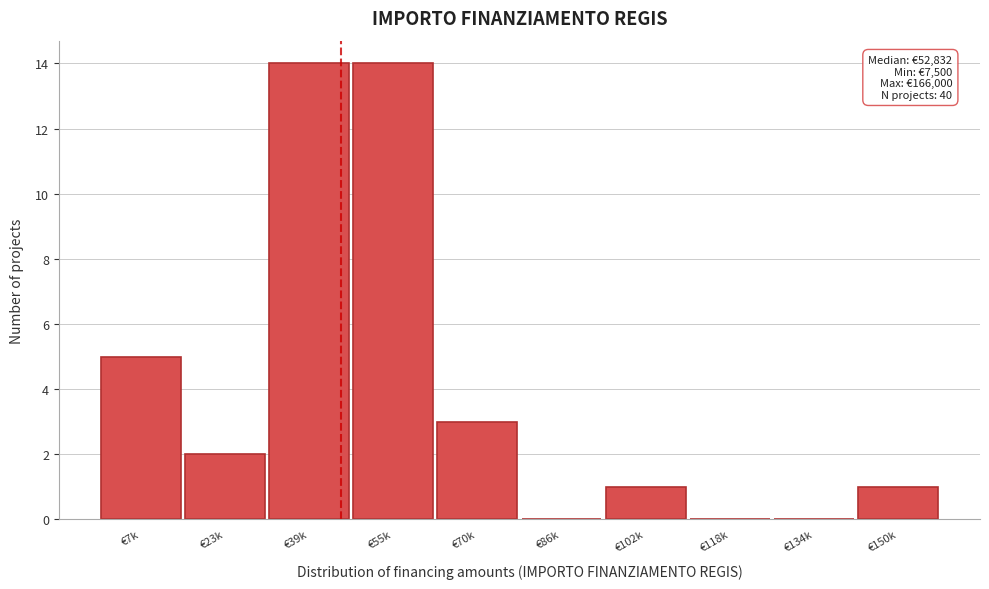

Reading left to right, what are all the values shown in this chart?

€7k=5	€23k=2	€39k=14	€55k=14	€70k=3	€86k=0	€102k=1	€118k=0	€134k=0	€150k=1